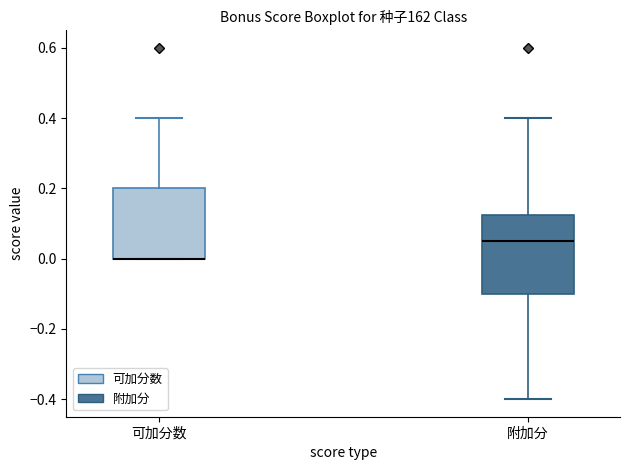

Where does the upper whisker of the box for 附加分 end on the y-axis? The values are not printed on the chart, so give them approximately, as read against the axis.

0.40